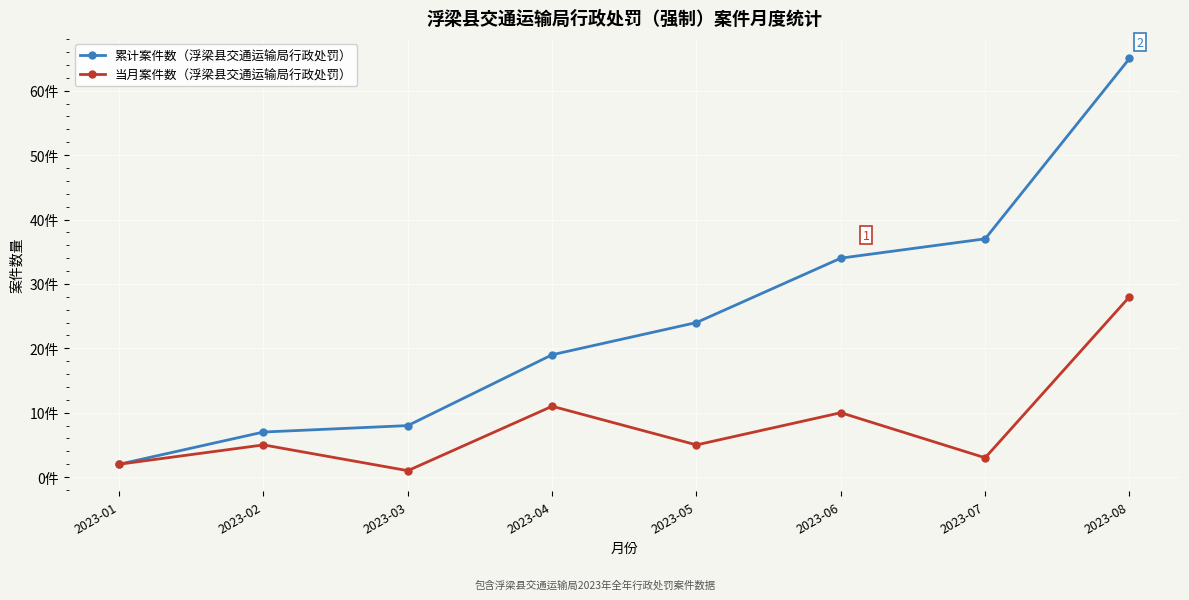

What is the value of the 累计案件数（浮梁县交通运输局行政处罚） point at the 2nd from the left?

7